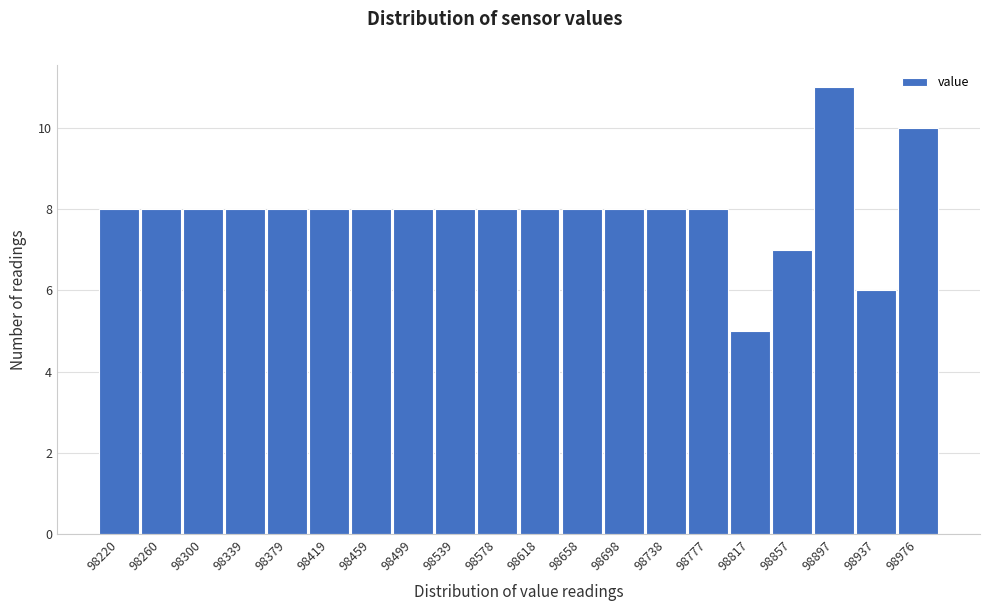

Reading right to left, list all the values displayed in this chart.

98976=10	98937=6	98897=11	98857=7	98817=5	98777=8	98738=8	98698=8	98658=8	98618=8	98578=8	98539=8	98499=8	98459=8	98419=8	98379=8	98339=8	98300=8	98260=8	98220=8